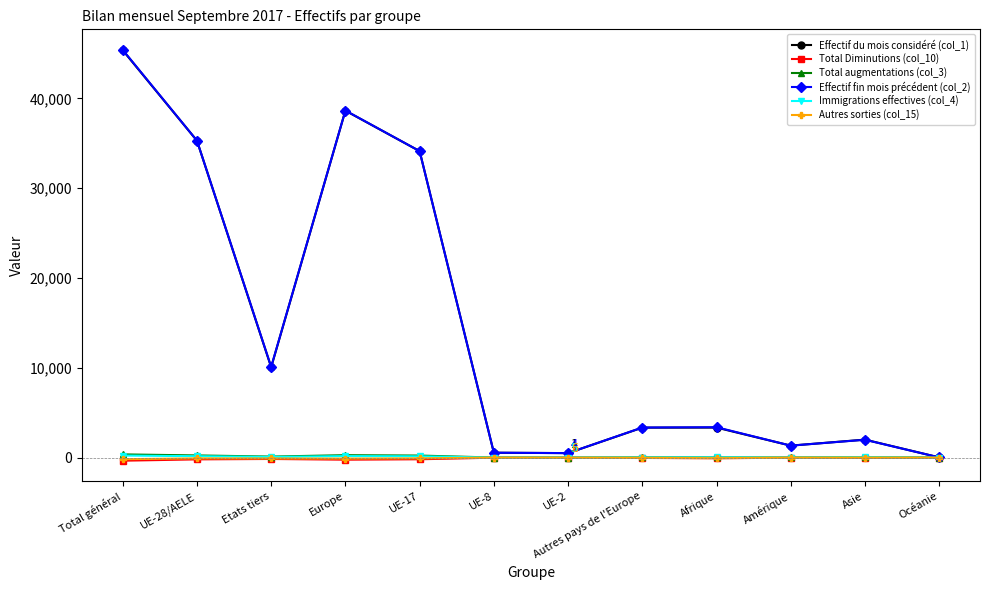

Where is the first local minimum for Effectif du mois considéré (col_1)?

Etats tiers